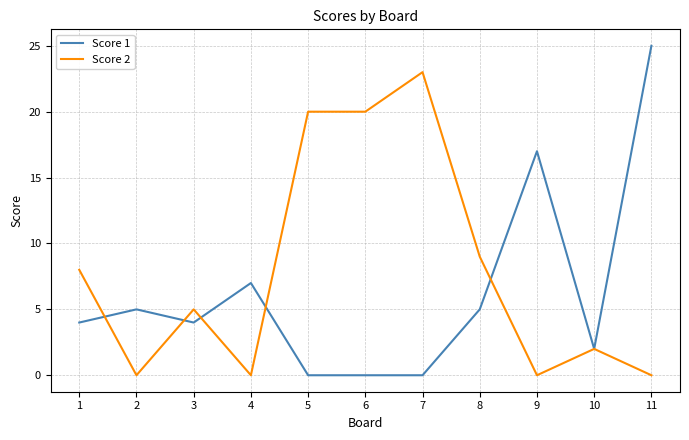

Rank the series by their maximum value, from highest to lowest.

Score 1, Score 2